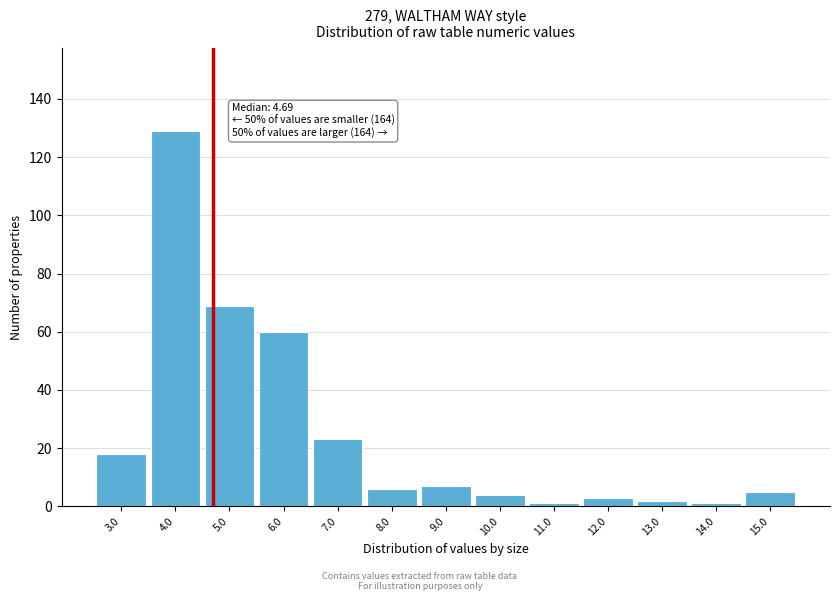

Over which range of the x-axis is the bar tallest?

3.5 to 4.5